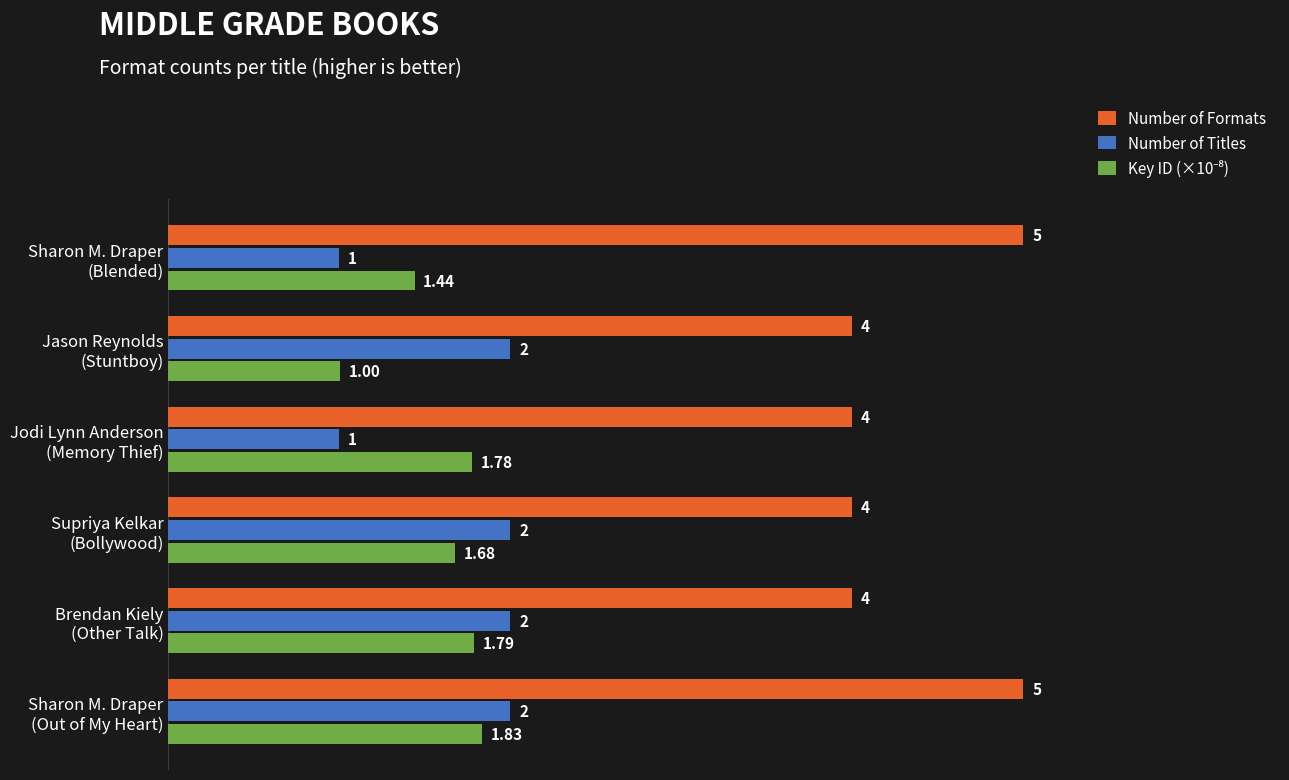

At how many categories does at least one series exceed 1?

6